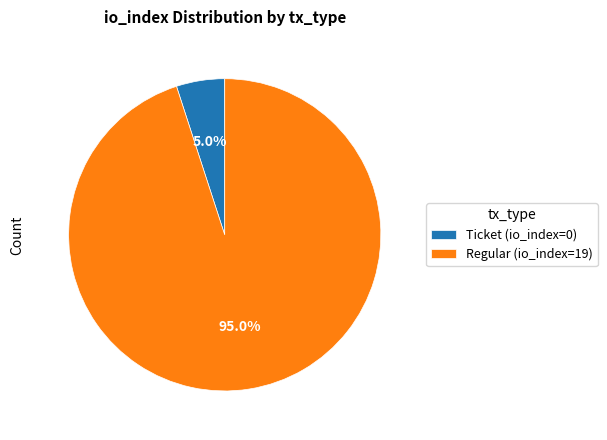

Combined, what portion of the pie is Ticket (io_index=0) and Regular (io_index=19)?

100.0%